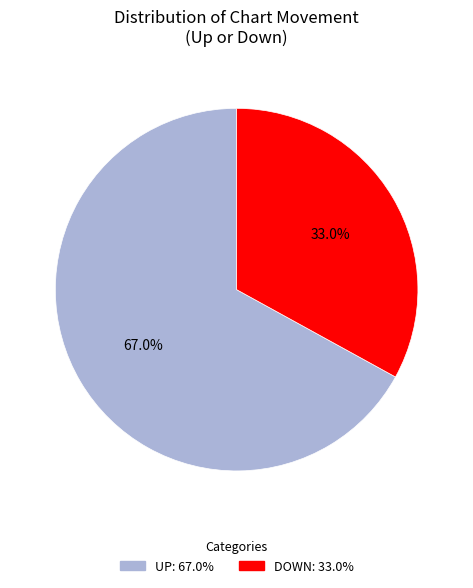

What percentage is NOT represented by UP: 67.0%?

33.0%